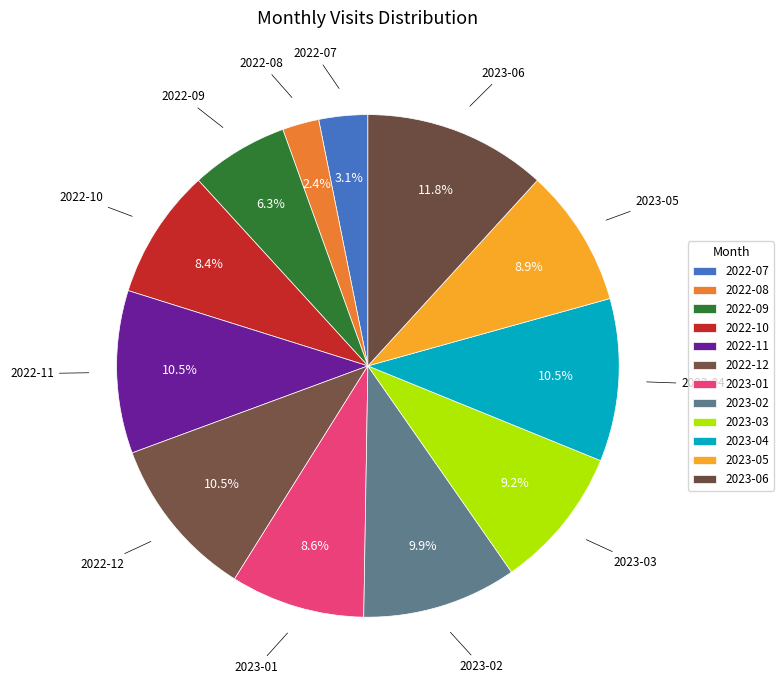

Combined, do 2023-02 and 2022-10 account for over 50%?

No